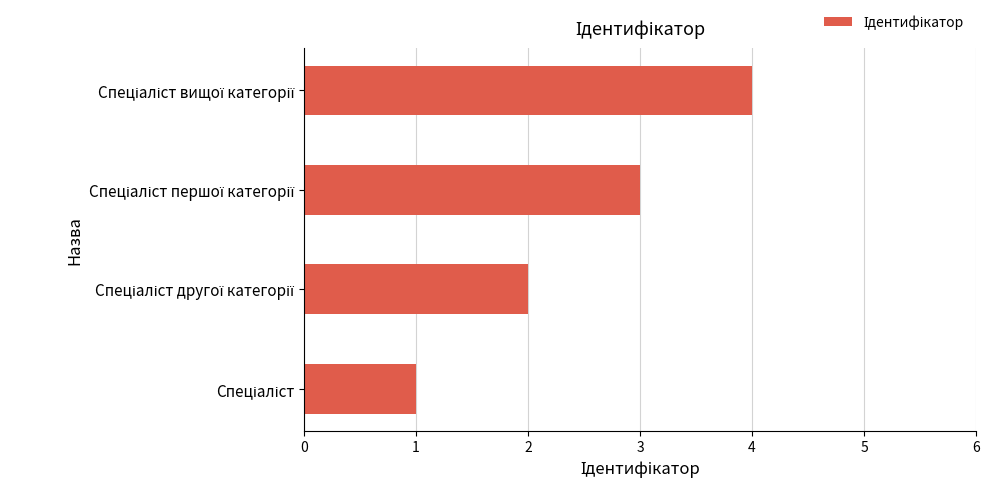

What is the maximum value shown in the chart?

4